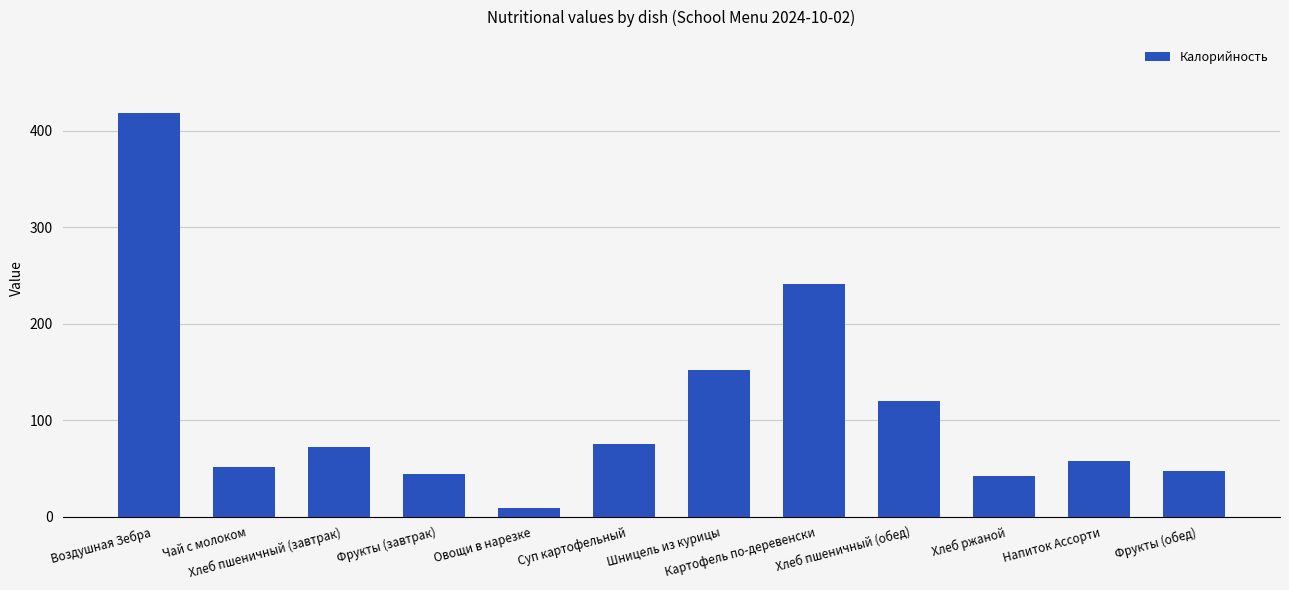

How many categories are shown in the chart?

12